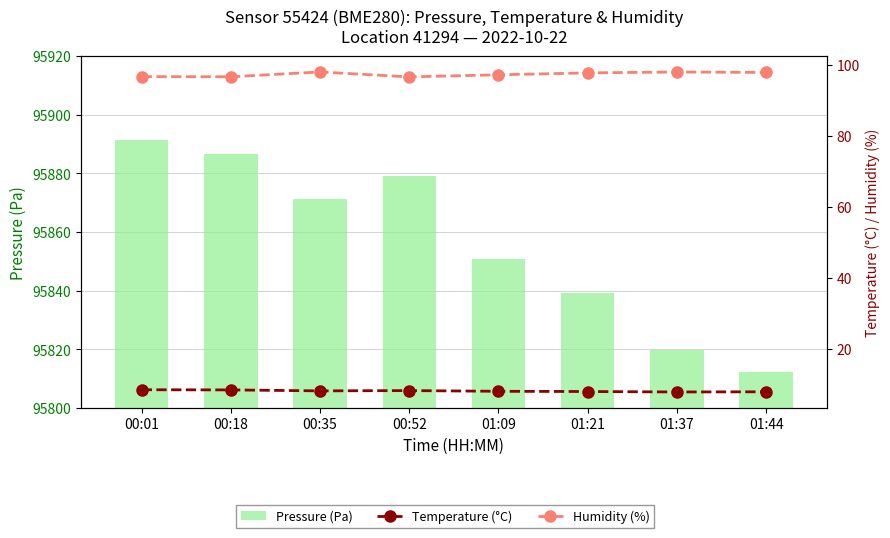

How many groups of bars are there?

8